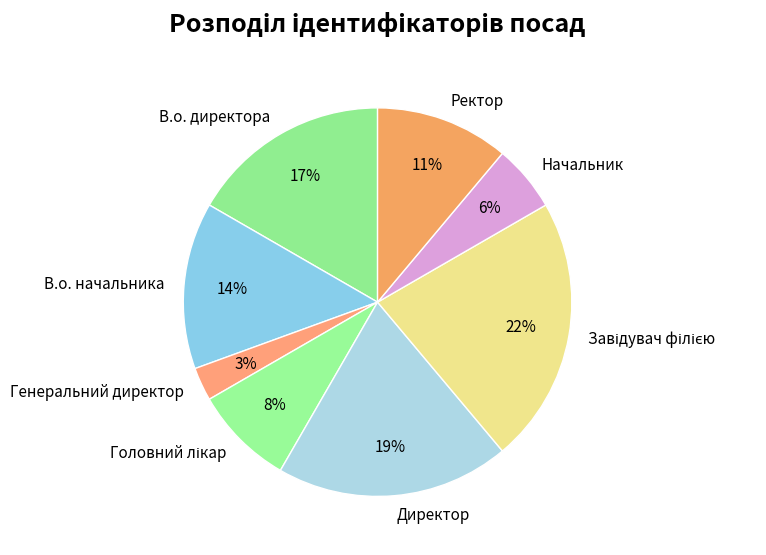

Is there a majority slice in this chart?

No